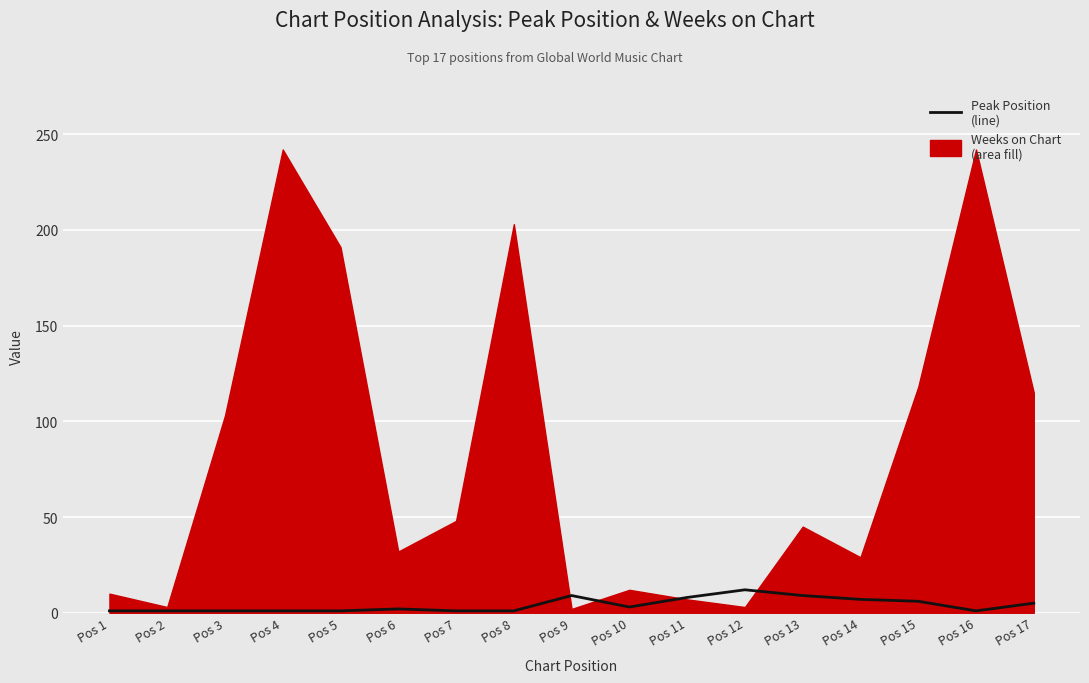

Which label corresponds to the largest value in the chart?

Pos 12